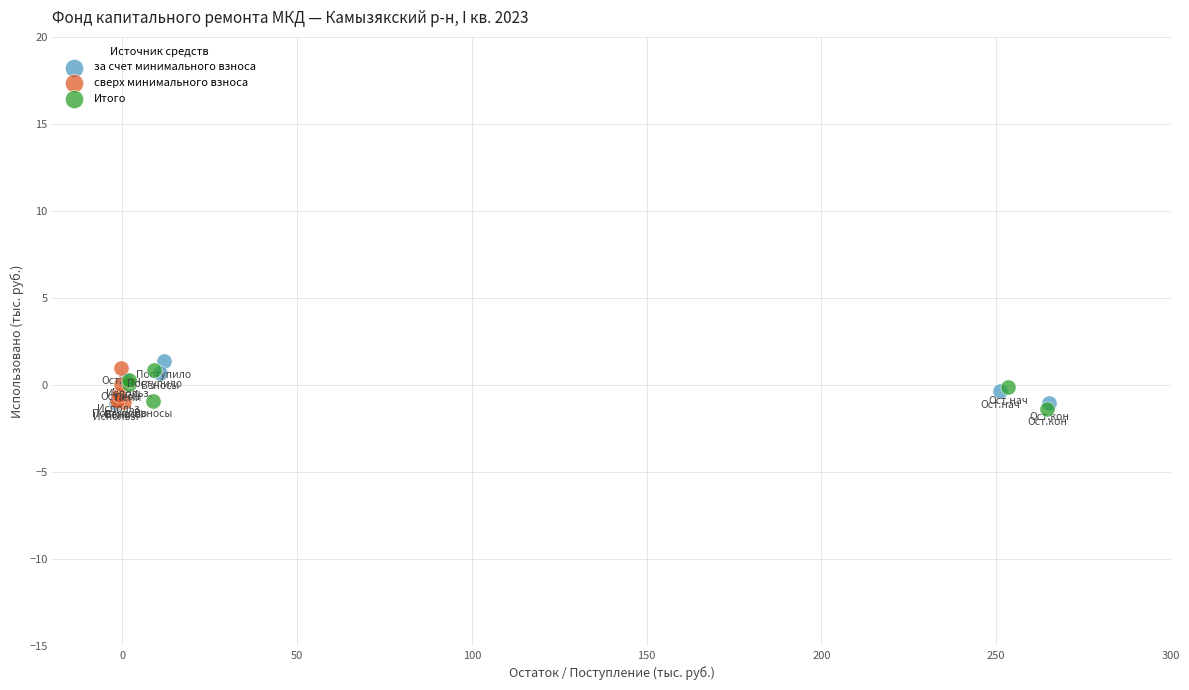

What are all the series names shown in the legend?

за счет минимального взноса, сверх минимального взноса, Итого